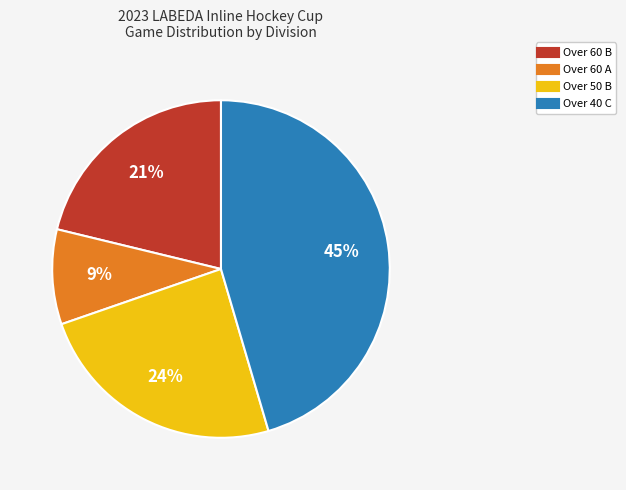

Which slice is the smallest?

Over 60 A